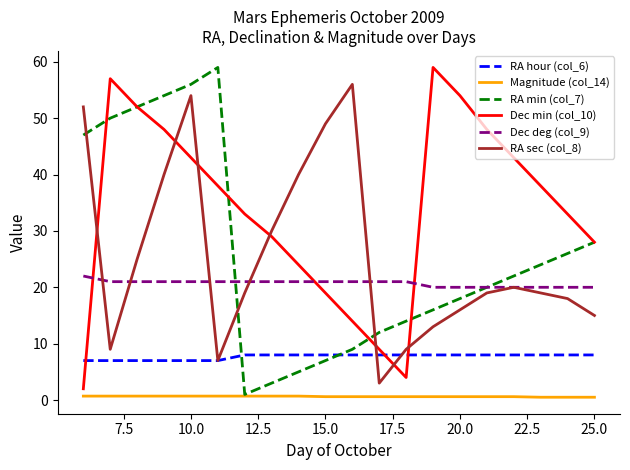

True or false: Dec deg (col_9) and RA hour (col_6) cross at least once.

False